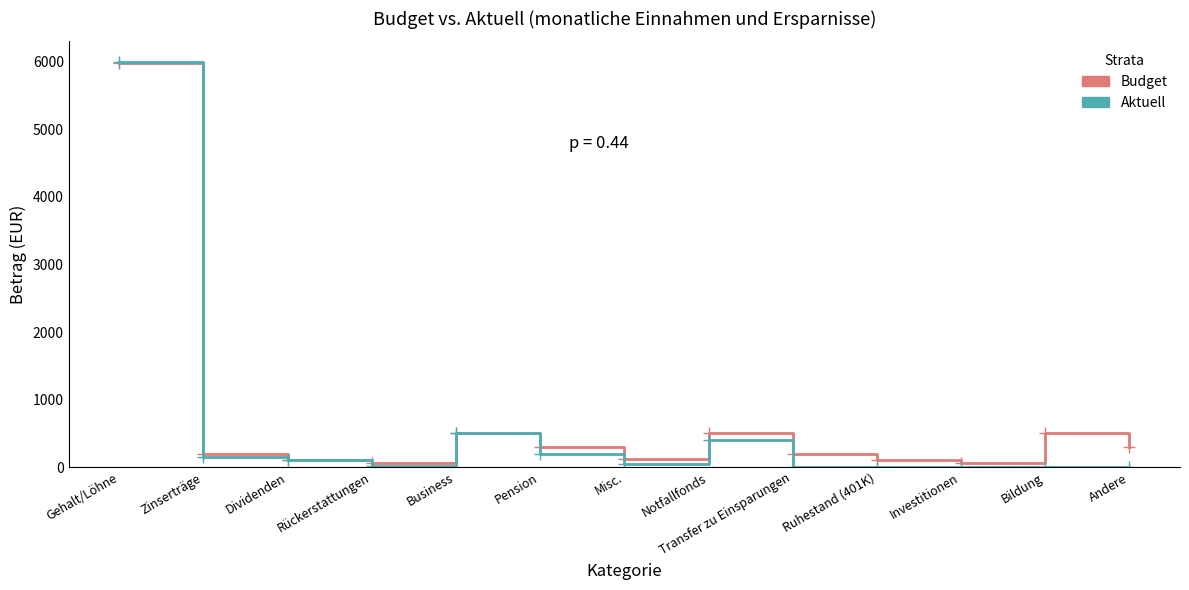

At which category does Budget reach its first local peak?

Business